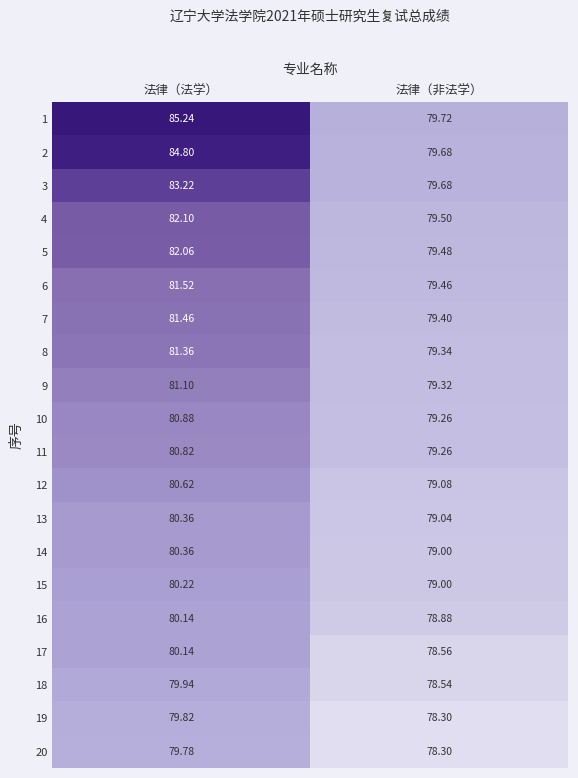

At which label does 15 first exceed 80?

法律（法学）